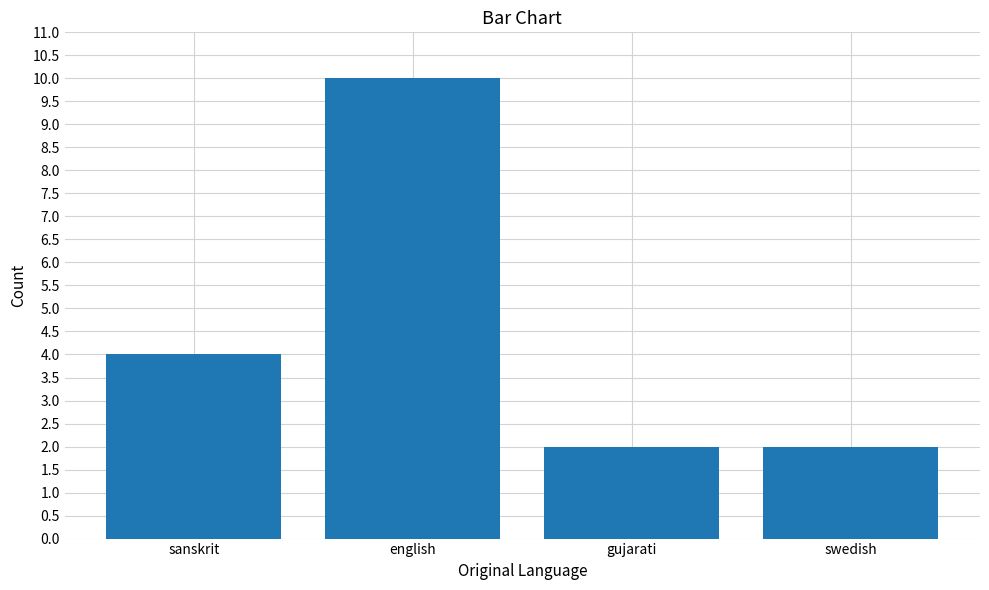

Which category has the highest value across all series?

english